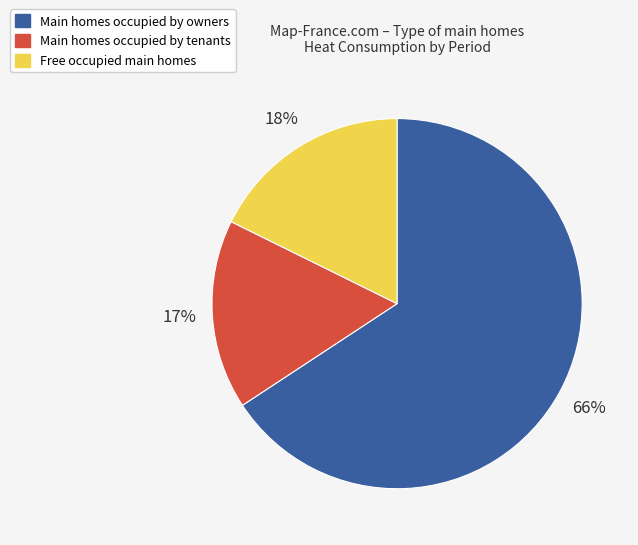

To the nearest percent, what is the difference between the largest and smallest slice percentages?

49%